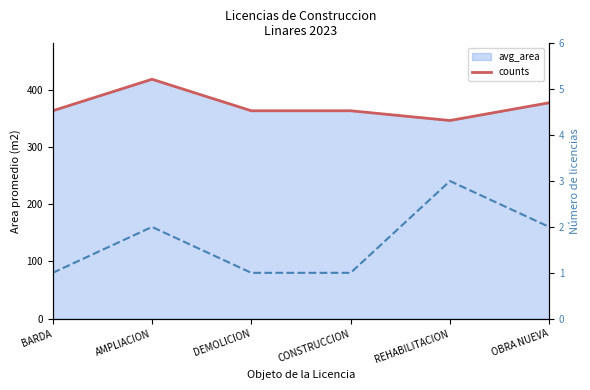

What is the label of the 5th point from the left?

REHABILITACION